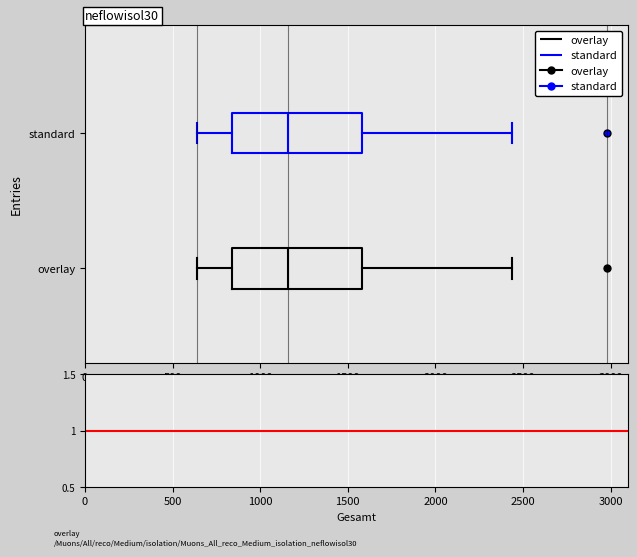

Where is the left edge of the box for standard on the x-axis? The values are not printed on the chart, so give them approximately, as read against the axis.

850